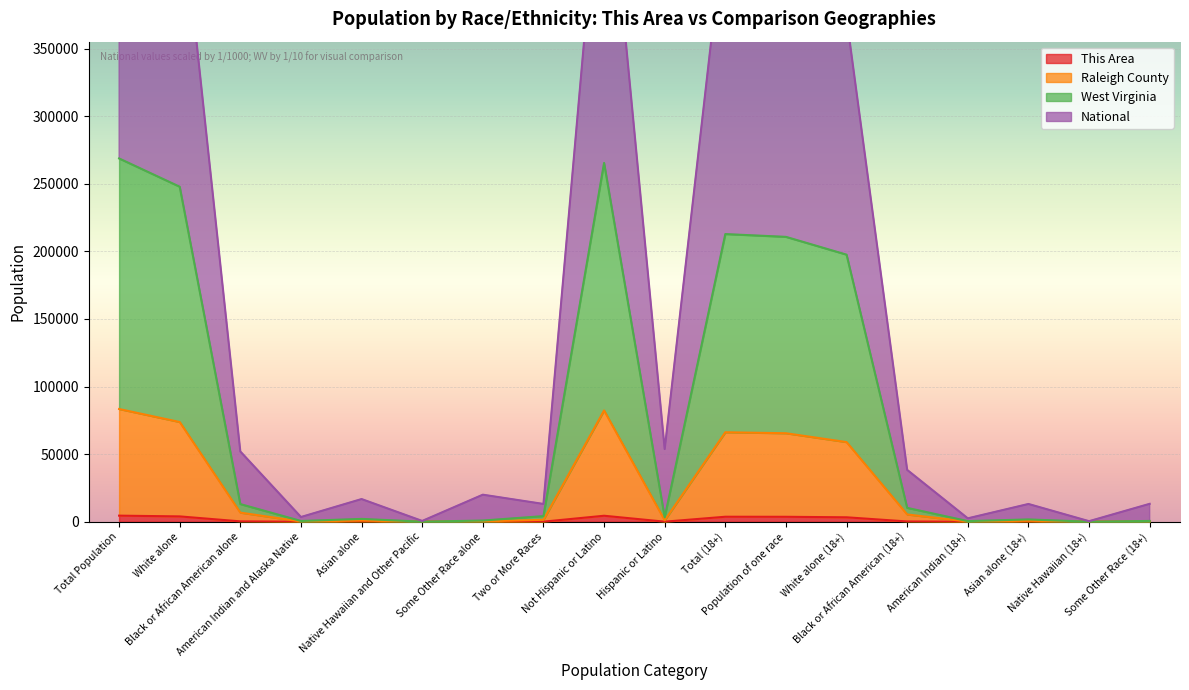

Reading left to right, what are all the values shown in this chart?

This Area: Total Population=4529.0	White alone=3971.0	Black or African American alone=294.0	American Indian and Alaska Native=9.0	Asian alone=160.0	Native Hawaiian and Other Pacific=0.0	Some Other Race alone=15.0	Two or More Races=80.0	Not Hispanic or Latino=4457.0	Hispanic or Latino=72.0	Total (18+)=3722.0	Population of one race=3681.0	White alone (18+)=3308.0	Black or African American (18+)=227.0	American Indian (18+)=8.0	Asian alone (18+)=128.0	Native Hawaiian (18+)=0.0	Some Other Race (18+)=10.0
Raleigh County: Total Population=83388.0	White alone=73771.0	Black or African American alone=6762.0	American Indian and Alaska Native=203.0	Asian alone=878.0	Native Hawaiian and Other Pacific=23.0	Some Other Race alone=303.0	Two or More Races=1448.0	Not Hispanic or Latino=82320.0	Hispanic or Latino=1068.0	Total (18+)=66201.0	Population of one race=65467.0	White alone (18+)=58919.0	Black or African American (18+)=5401.0	American Indian (18+)=177.0	Asian alone (18+)=744.0	Native Hawaiian (18+)=13.0	Some Other Race (18+)=213.0
West Virginia: Total Population=268687.4	White alone=247769.8	Black or African American alone=13074.4	American Indian and Alaska Native=581.7	Asian alone=2118.6	Native Hawaiian and Other Pacific=65.8	Some Other Race alone=914.9	Two or More Races=4162.2	Not Hispanic or Latino=265392.6	Hispanic or Latino=3294.8	Total (18+)=212758.6	Population of one race=210695.2	White alone (18+)=197536.0	Black or African American (18+)=10275.8	American Indian (18+)=489.4	Asian alone (18+)=1735.1	Native Hawaiian (18+)=46.0	Some Other Race (18+)=612.9
National: Total Population=577432.9	White alone=471323.1	Black or African American alone=52003.7	American Indian and Alaska Native=3513.9	Asian alone=16792.9	Native Hawaiian and Other Pacific=605.8	Some Other Race alone=20022.3	Two or More Races=13171.3	Not Hispanic or Latino=523660.5	Hispanic or Latino=53772.4	Total (18+)=447322.7	Population of one race=440418.6	White alone (18+)=372670.9	Black or African American (18+)=38363.8	American Indian (18+)=2533.3	Asian alone (18+)=13157.7	Native Hawaiian (18+)=428.4	Some Other Race (18+)=13264.5